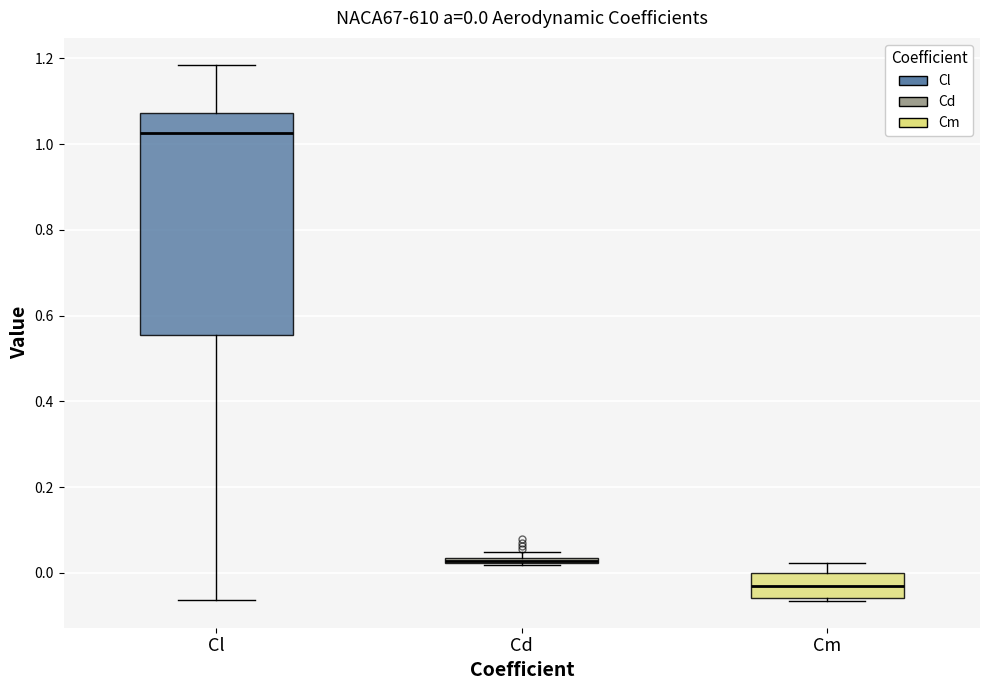

Which box is the tallest, from its lower edge to its upper edge?

Cl